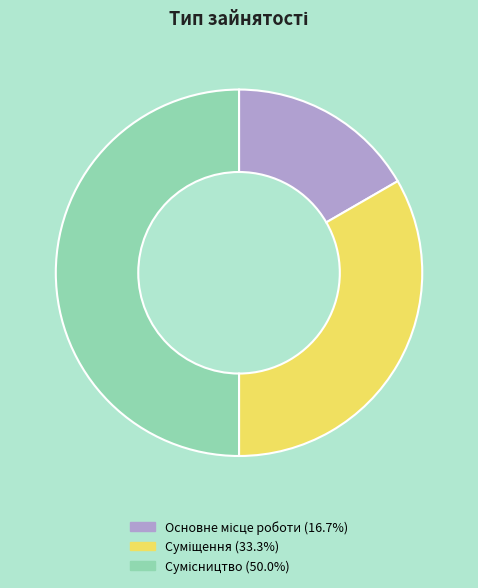

Which category has the smallest portion of the pie?

Основне місце роботи